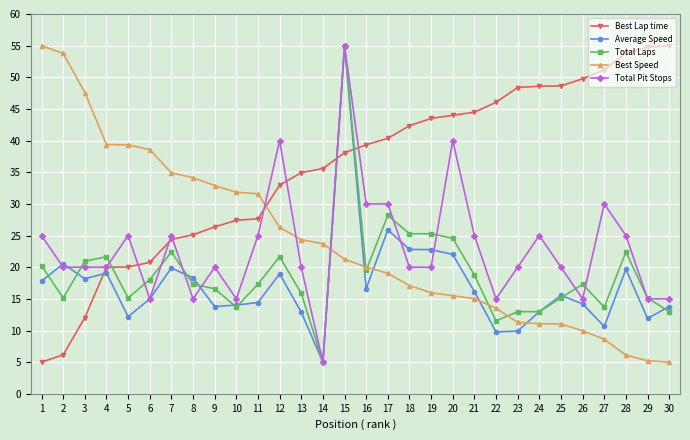

What is the difference between the second highest and minimum values in the Best Speed series?

48.8